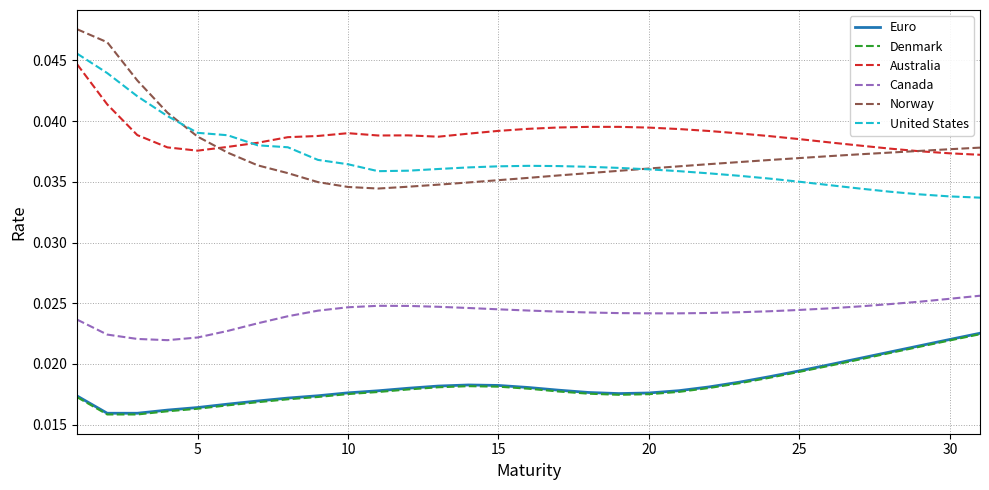

Which series has the largest total across all categories?

Australia